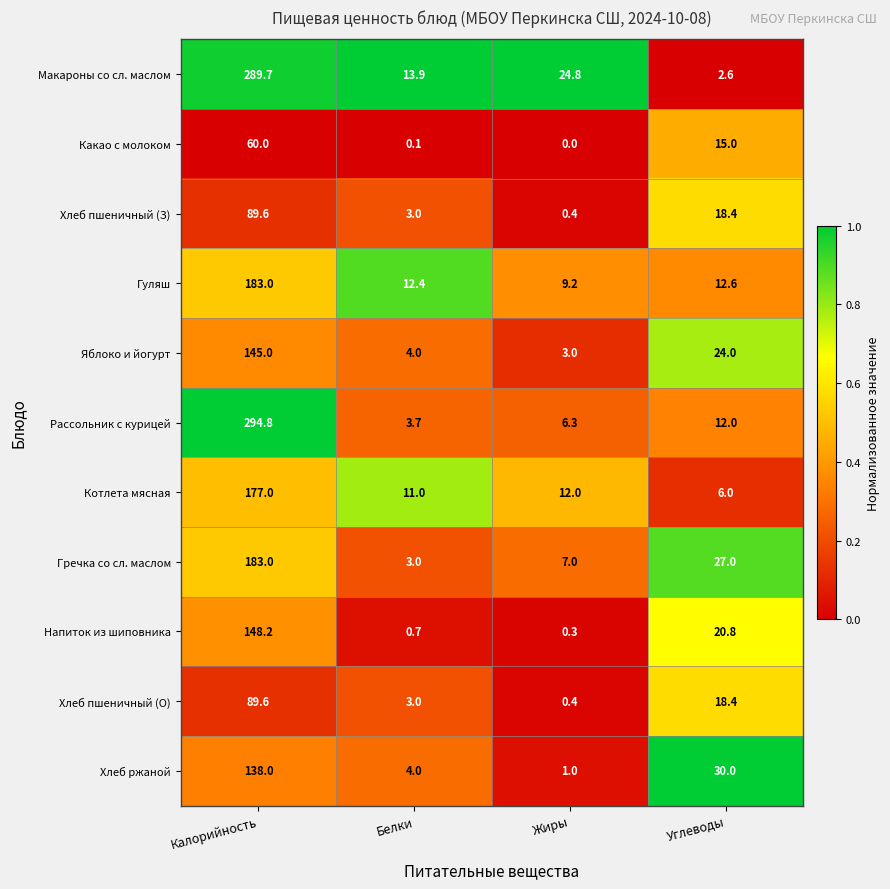

What is the sum of the Яблоко и йогурт values at Калорийность and Белки?

149.0